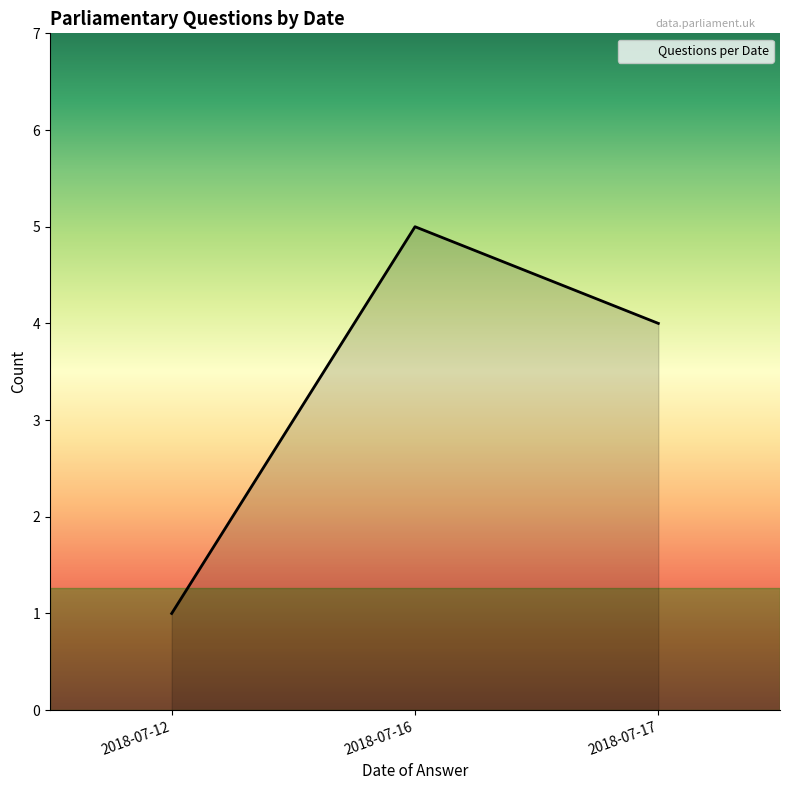

At which category does the chart reach its minimum across all series?

2018-07-12